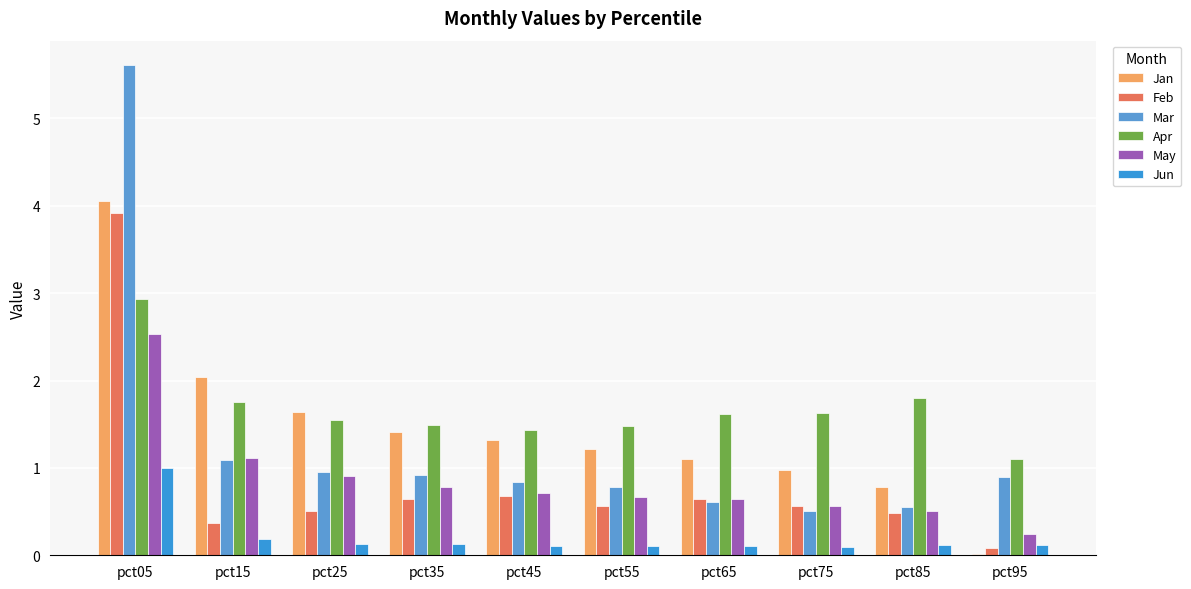

Rank the series at pct35 from lowest to highest value.

Jun, Feb, May, Mar, Jan, Apr